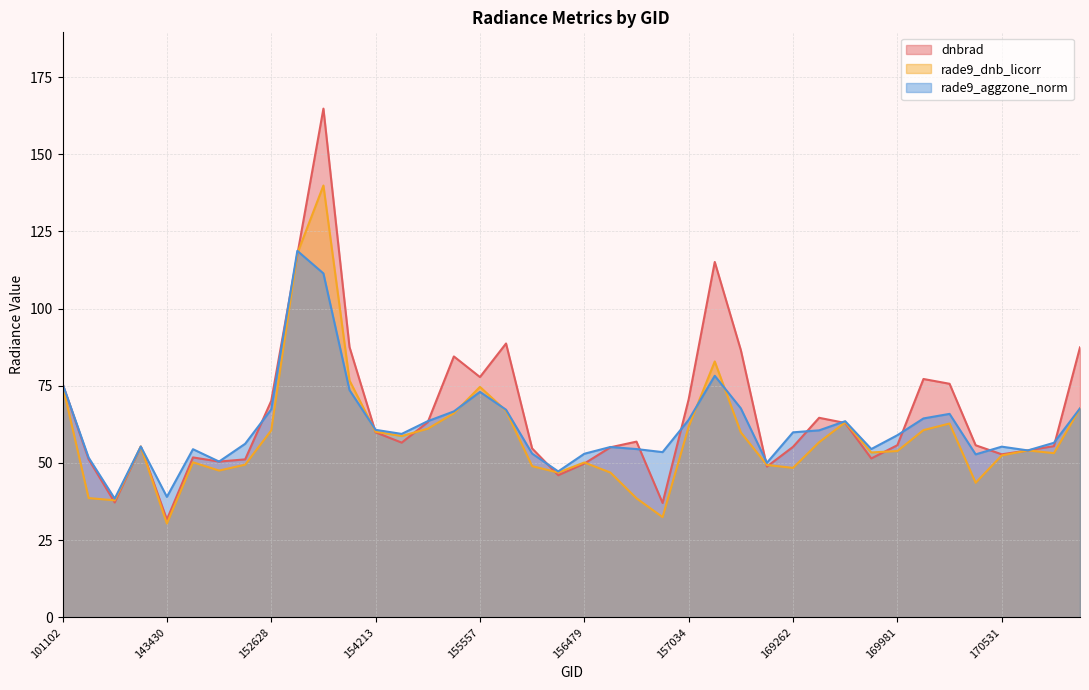

At how many categories does at least one series exceed 69?

14